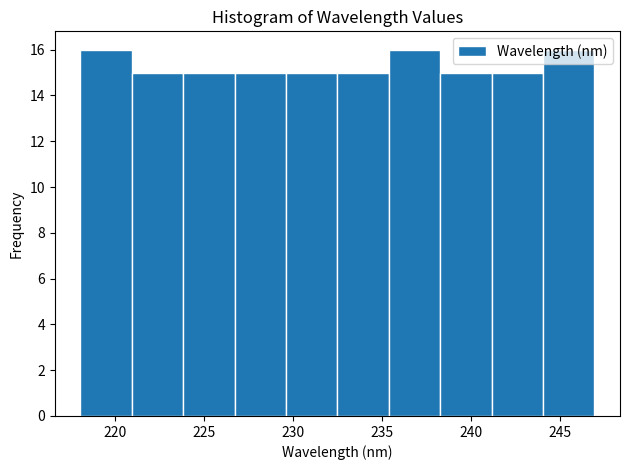

Reading left to right, list every bar in this chart as the range it spans on the x-axis followed by its height. Neither the bar edges nor the heights are printed on the chart, so give them approximately, as read against the axes.

218.0 to 221.0: 16
221.0 to 224.0: 15
224.0 to 226.5: 15
226.5 to 229.5: 15
229.5 to 232.5: 15
232.5 to 235.5: 15
235.5 to 238.5: 16
238.5 to 241.0: 15
241.0 to 244.0: 15
244.0 to 247.0: 16